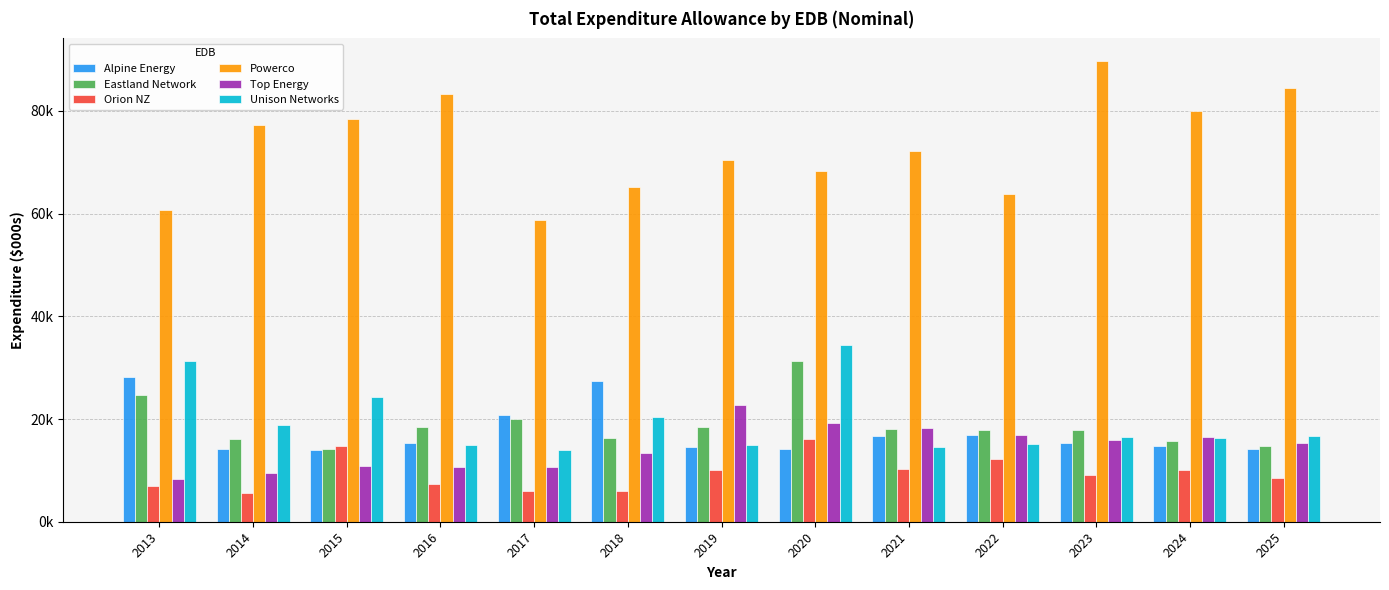

What is the highest value of the Eastland Network series?

31231.0